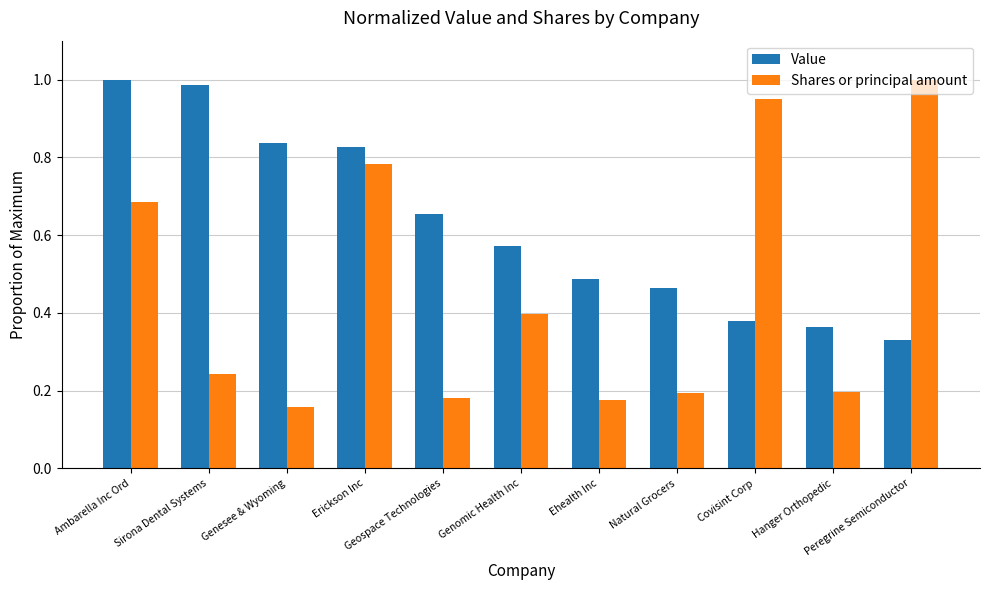

Which series has the largest range (max minus min)?

Shares or principal amount